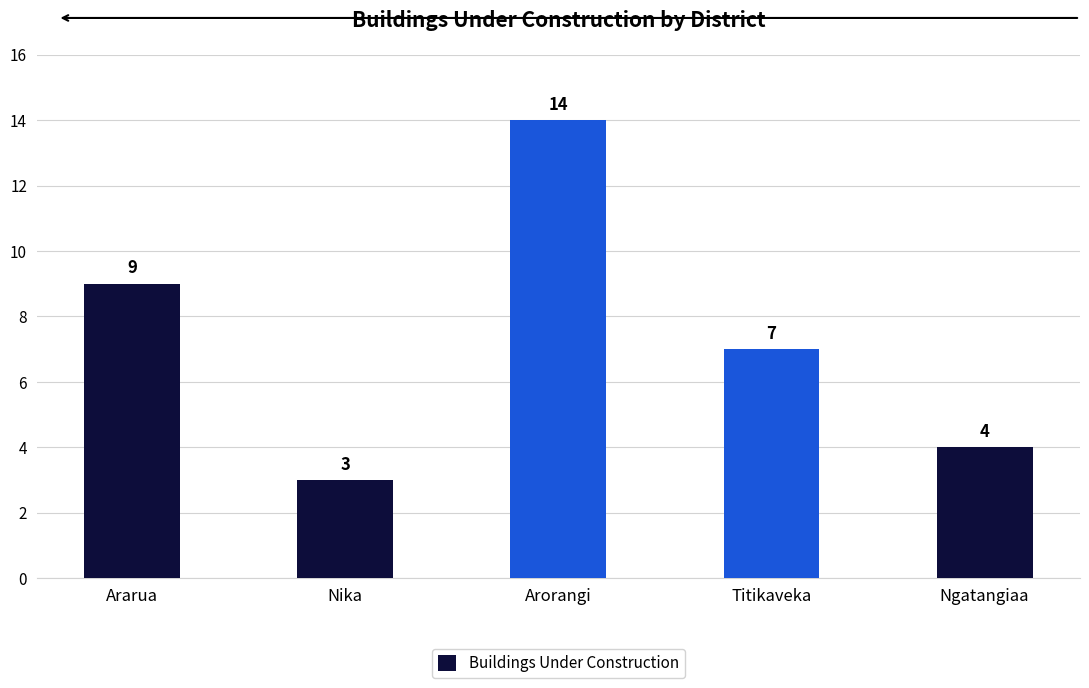

What is the average value?

7